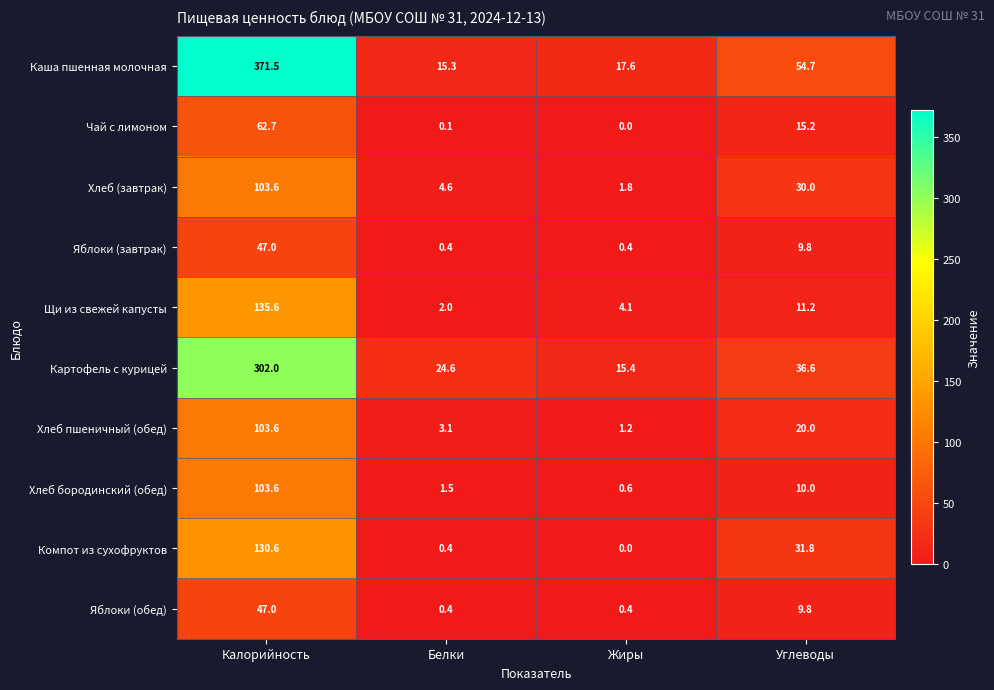

Which category has the highest value across all series?

Калорийность